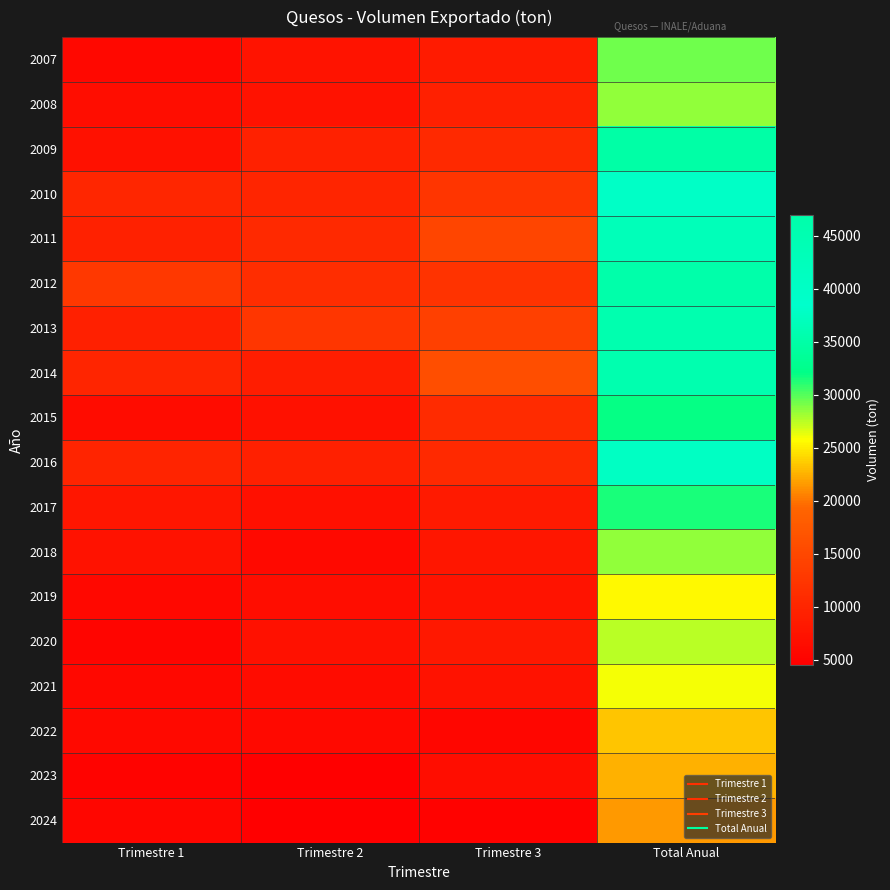

What is the smallest value displayed?

4510.2